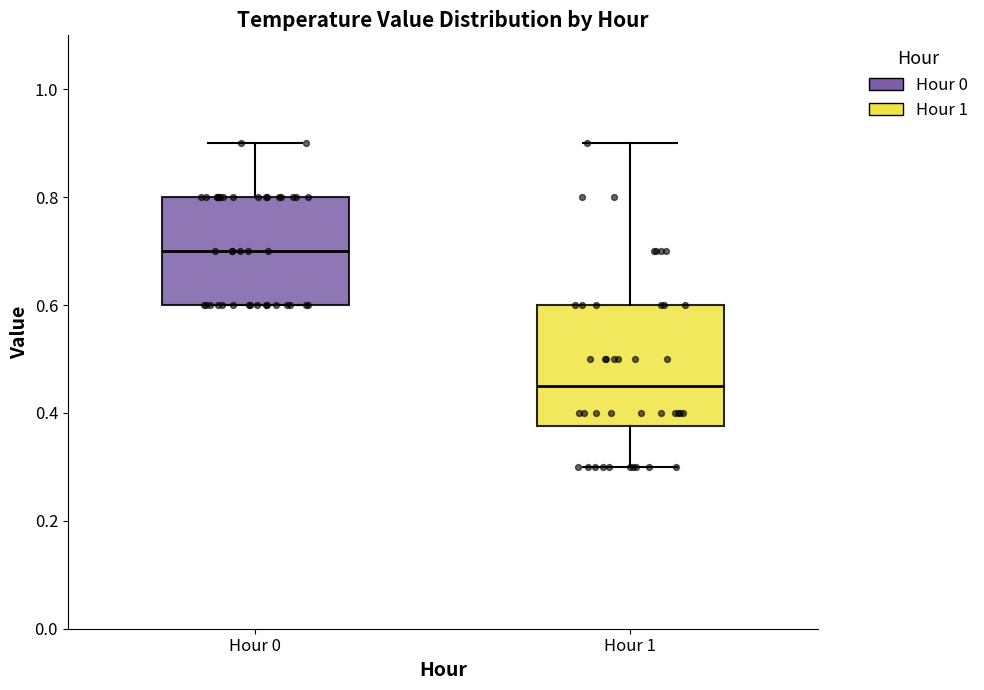

Reading left to right, transcribe this box plot: for each box, give where its median line is, the range the box spans, and where its two whiskers end, as read against the y-axis. The values are not printed on the chart, so give them approximately, as read against the axis.

Hour 0: median 0.70, box 0.60 to 0.80, whiskers 0.60 to 0.90
Hour 1: median 0.46, box 0.38 to 0.60, whiskers 0.30 to 0.90